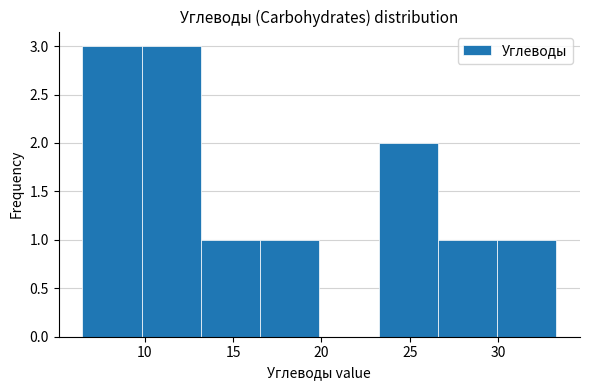

Reading left to right, list every bar in this chart as the range it spans on the x-axis followed by its height. Neither the bar edges nor the heights are printed on the chart, so give them approximately, as read against the axes.

6.5 to 10.0: 3
10.0 to 13.0: 3
13.0 to 16.5: 1
16.5 to 20.0: 1
20.0 to 23.0: 0
23.0 to 26.5: 2
26.5 to 30.0: 1
30.0 to 33.5: 1